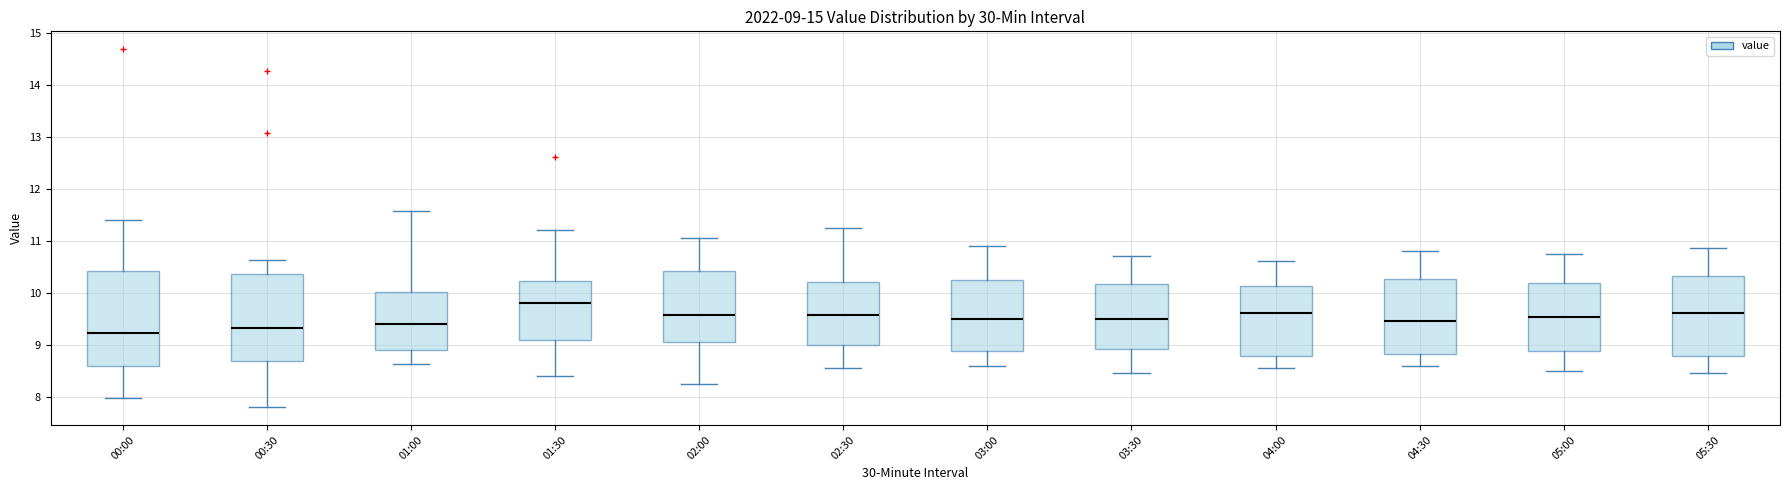

Which box has the highest median line?

01:30